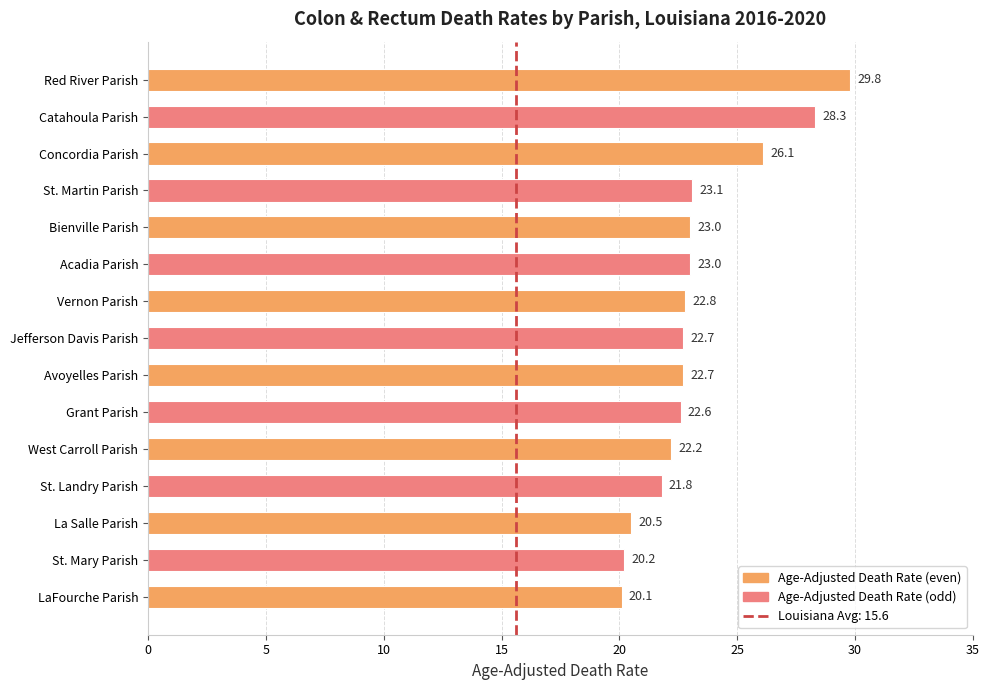

Which label corresponds to the smallest value in the chart?

LaFourche Parish